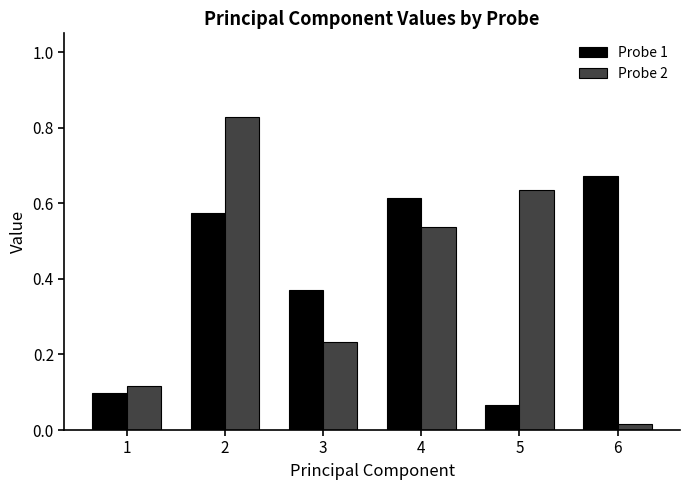

What is the sum of the Probe 2 values at 5 and 2?

1.5